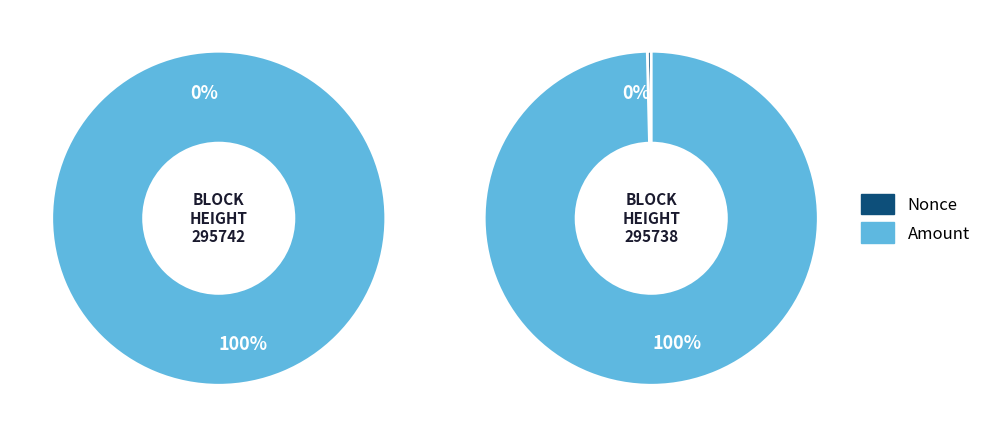

Which series has the widest spread of values?

295738